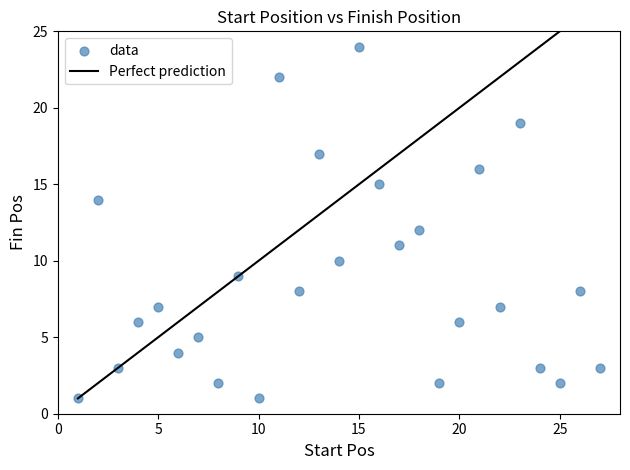

What is the range of Y values (max minus min)?

23